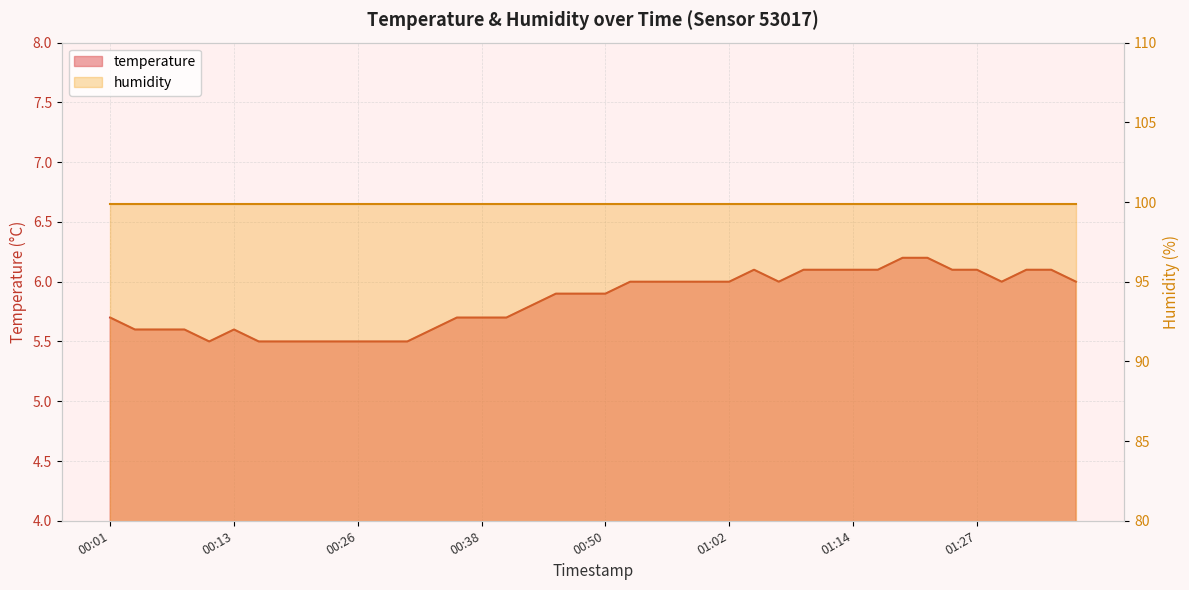

What is the label of the 9th point from the right?

01:17